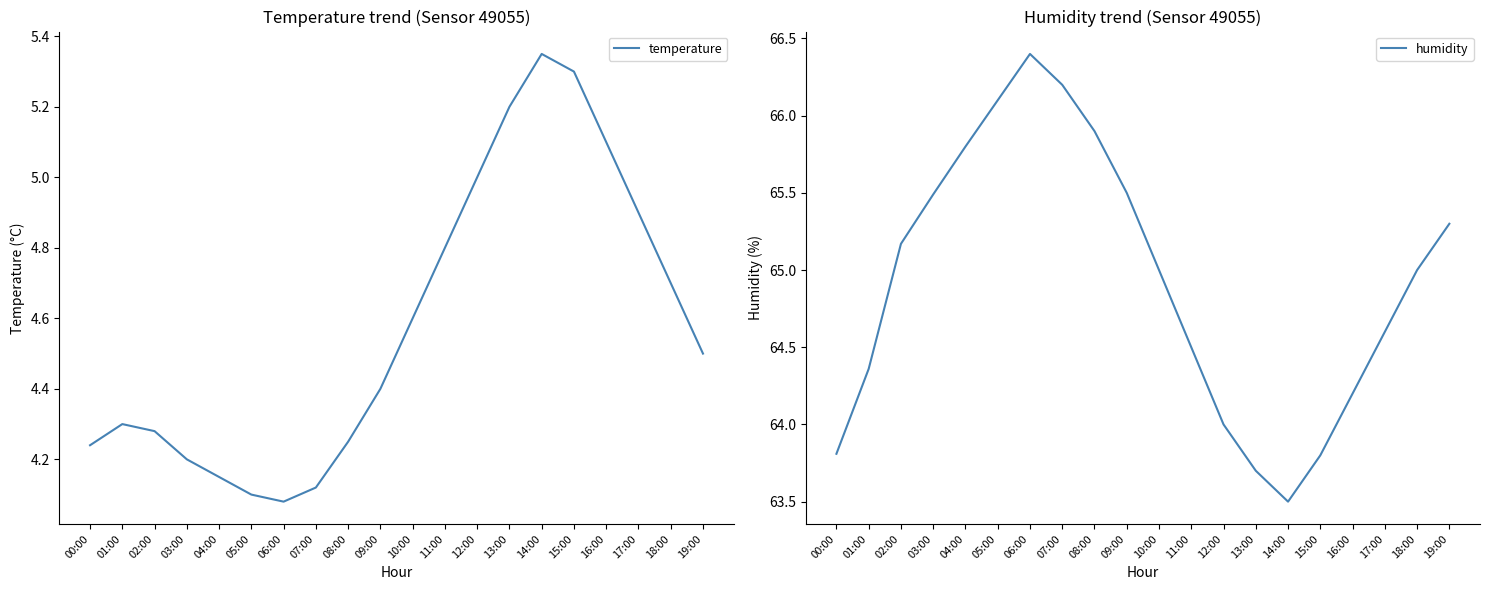

Rank the series by their maximum value, from lowest to highest.

temperature, humidity